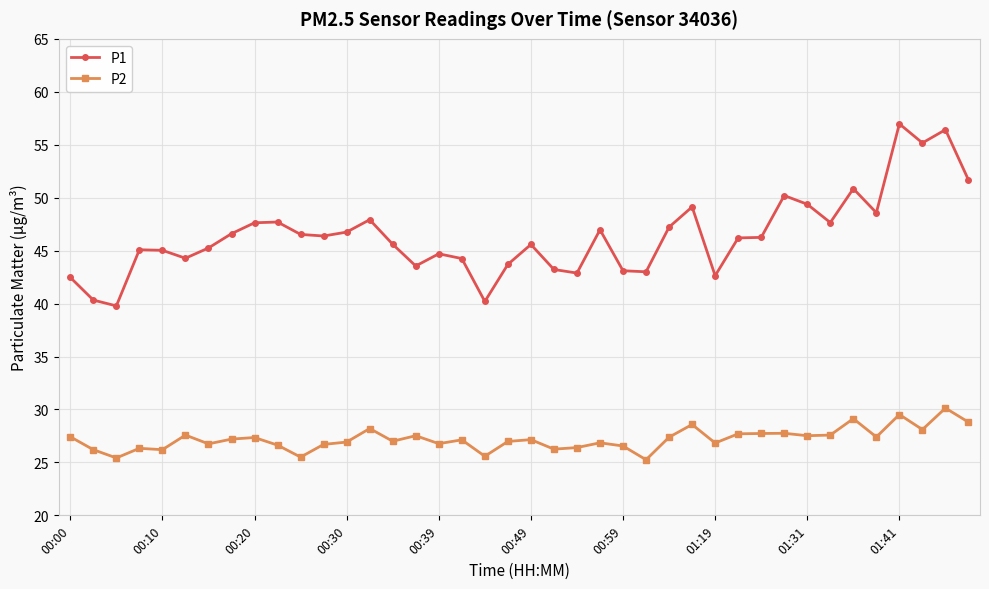

True or false: P2 and P1 intersect in this chart.

False